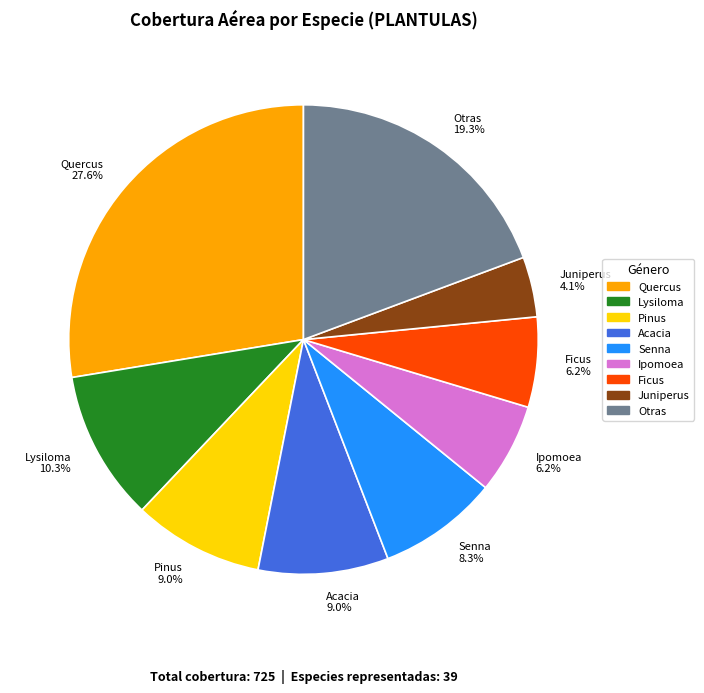

Which slice is the largest?

Quercus 27.6%